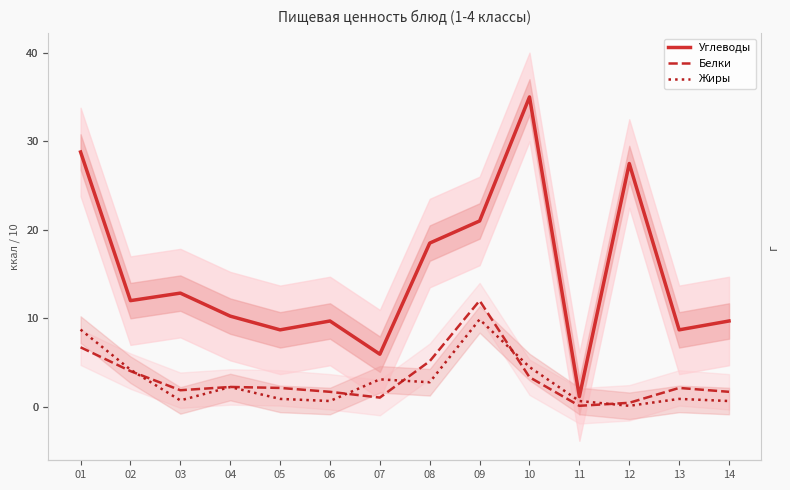

Reading left to right, what are all the values shown in this chart?

Углеводы: 01=28.8	02=12.0	03=12.8	04=10.2	05=8.7	06=9.7	07=6.0	08=18.5	09=21.0	10=35.0	11=1.2	12=27.5	13=8.7	14=9.7
Белки: 01=6.7	02=4.0	03=1.9	04=2.2	05=2.1	06=1.7	07=1.1	08=5.2	09=12.0	10=3.4	11=0.1	12=0.5	13=2.1	14=1.7
Жиры: 01=8.7	02=4.2	03=0.7	04=2.2	05=0.9	06=0.7	07=3.1	08=2.8	09=9.9	10=4.5	11=0.7	12=0.1	13=0.9	14=0.7